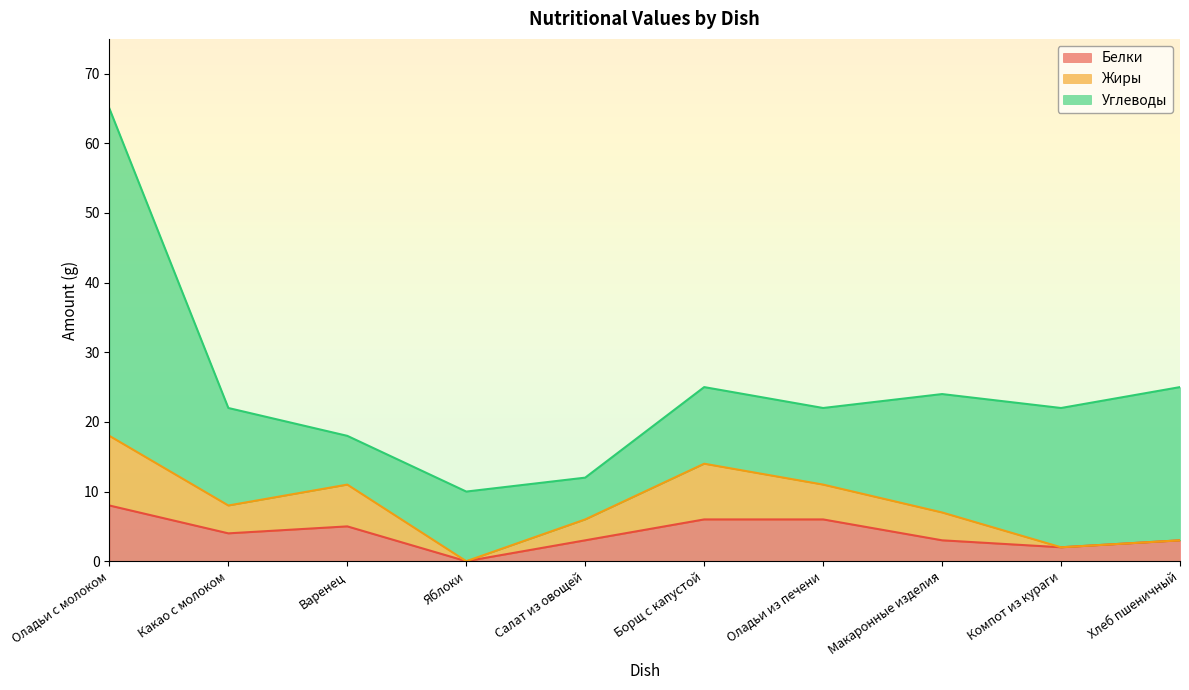

At which category is the sum across all series the highest?

Оладьи с молоком